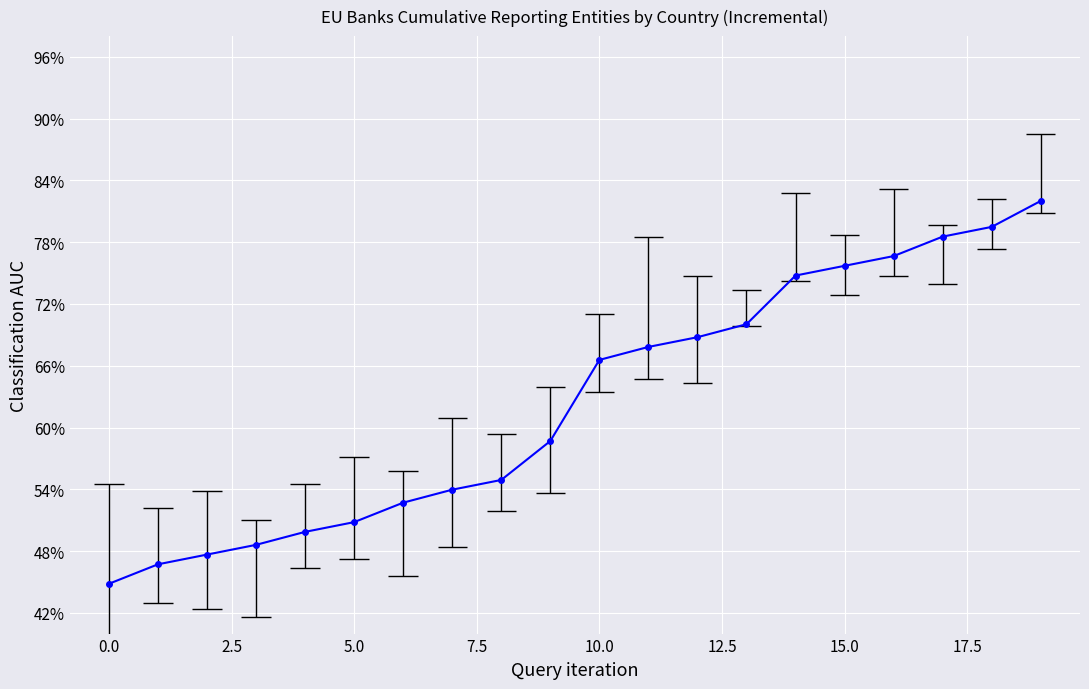

How many lines are shown in the chart?

1